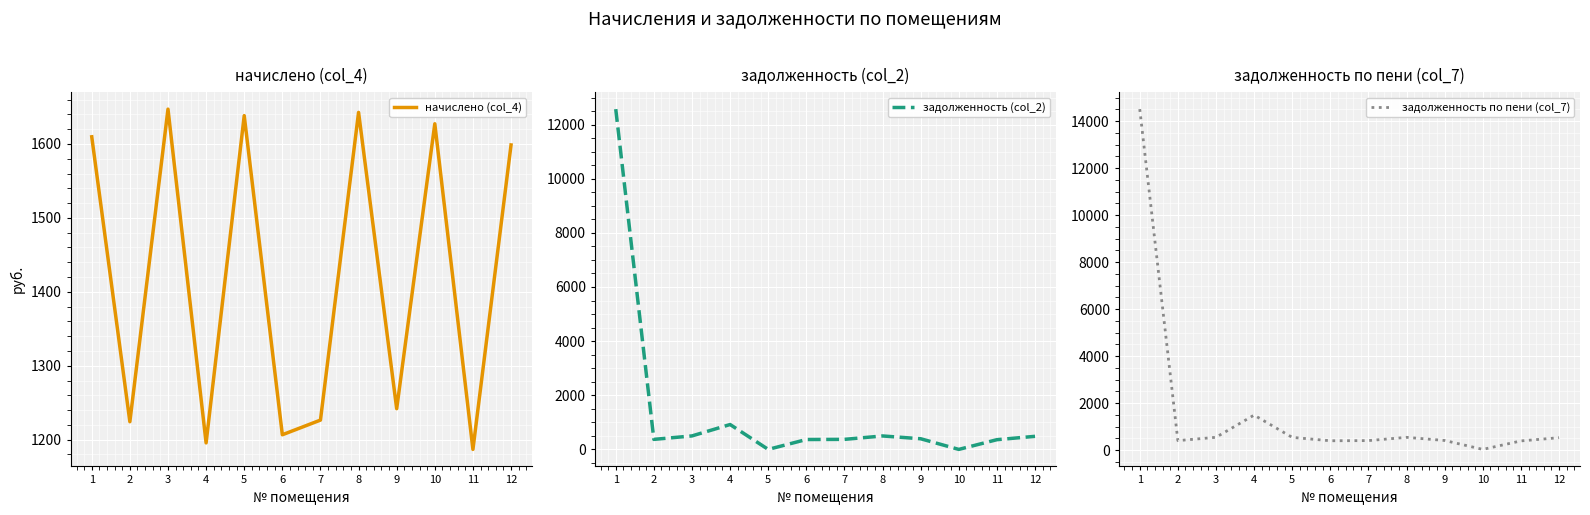

Reading left to right, extract all data points from this chart.

начислено (col_4): 1=1609.7	2=1224.3	3=1647.1	4=1195.7	5=1638.3	6=1206.7	7=1226.5	8=1642.7	9=1241.9	10=1627.3	11=1186.9	12=1598.6
задолженность (col_2): 1=12571.1	2=370.3	3=498.2	4=919.1	5=0.0	6=365.0	7=371.0	8=496.8	9=393.3	10=0.0	11=359.0	12=483.0
задолженность по пени (col_7): 1=14505.9	2=408.1	3=549.0	4=1493.6	5=546.1	6=402.2	7=408.8	8=547.6	9=414.0	10=34.6	11=395.6	12=532.8